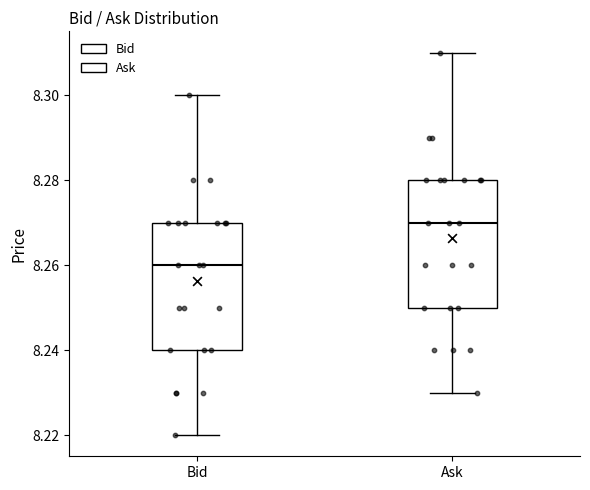

Reading left to right, read every box against the y-axis: the position of its median line, the range the box covers, and the ends of its whiskers. The values are not printed on the chart, so give them approximately, as read against the axis.

Bid: median 8.26, box 8.24 to 8.27, whiskers 8.22 to 8.30
Ask: median 8.27, box 8.25 to 8.28, whiskers 8.23 to 8.31